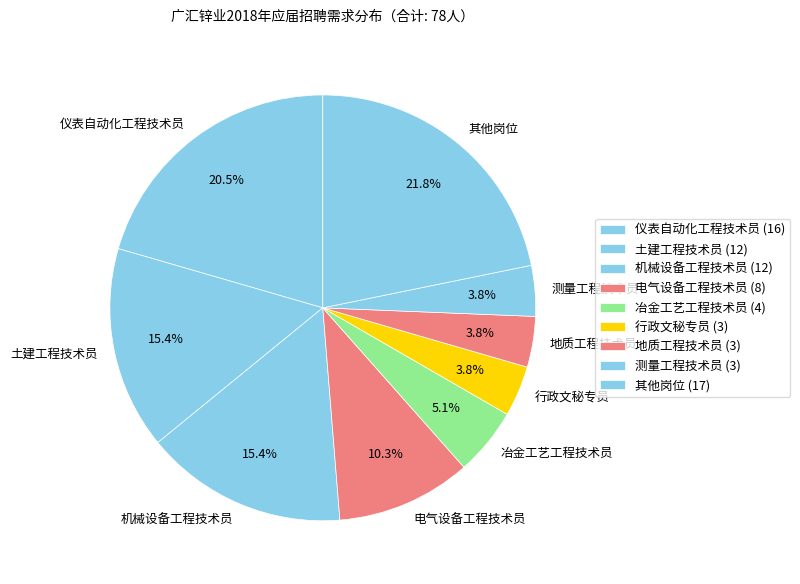

Approximately how many times larger is the value at 土建工程技术员 compared to 机械设备工程技术员?

1.0